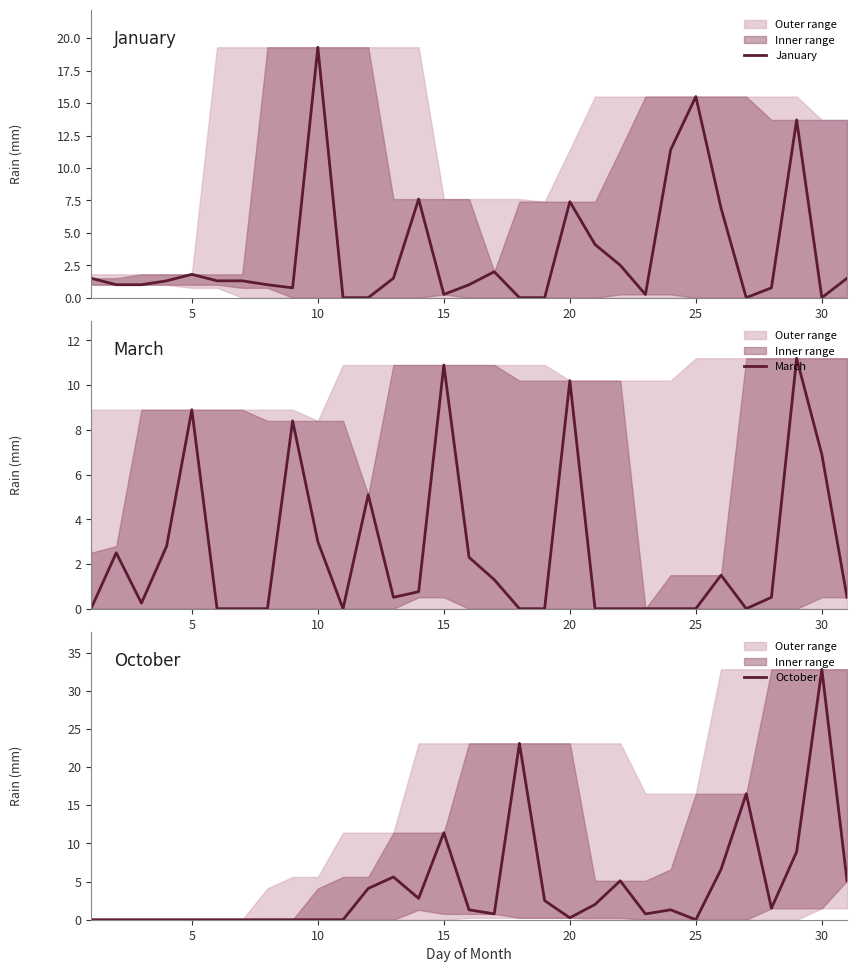

The January series shows 0.2 at 15. True or false?

True